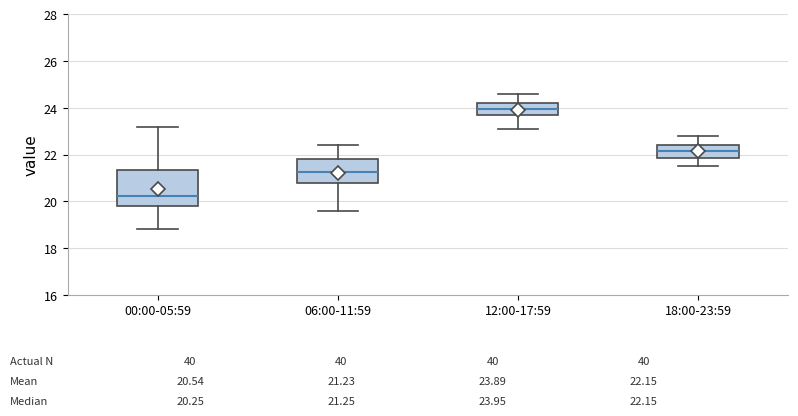

Which box's median line is the highest?

12:00-17:59